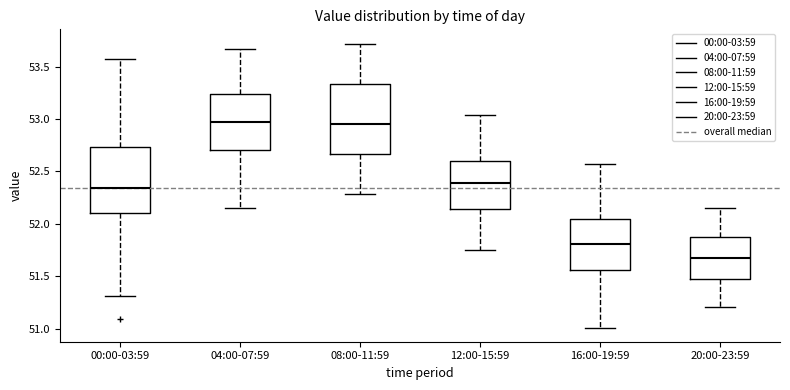

Reading left to right, read every box against the y-axis: the position of its median line, the range the box covers, and the ends of its whiskers. The values are not printed on the chart, so give them approximately, as read against the axis.

00:00-03:59: median 52.35, box 52.10 to 52.75, whiskers 51.30 to 53.55
04:00-07:59: median 52.95, box 52.70 to 53.25, whiskers 52.15 to 53.65
08:00-11:59: median 52.95, box 52.65 to 53.35, whiskers 52.30 to 53.70
12:00-15:59: median 52.40, box 52.15 to 52.60, whiskers 51.75 to 53.05
16:00-19:59: median 51.80, box 51.55 to 52.05, whiskers 51.00 to 52.55
20:00-23:59: median 51.70, box 51.50 to 51.85, whiskers 51.20 to 52.15